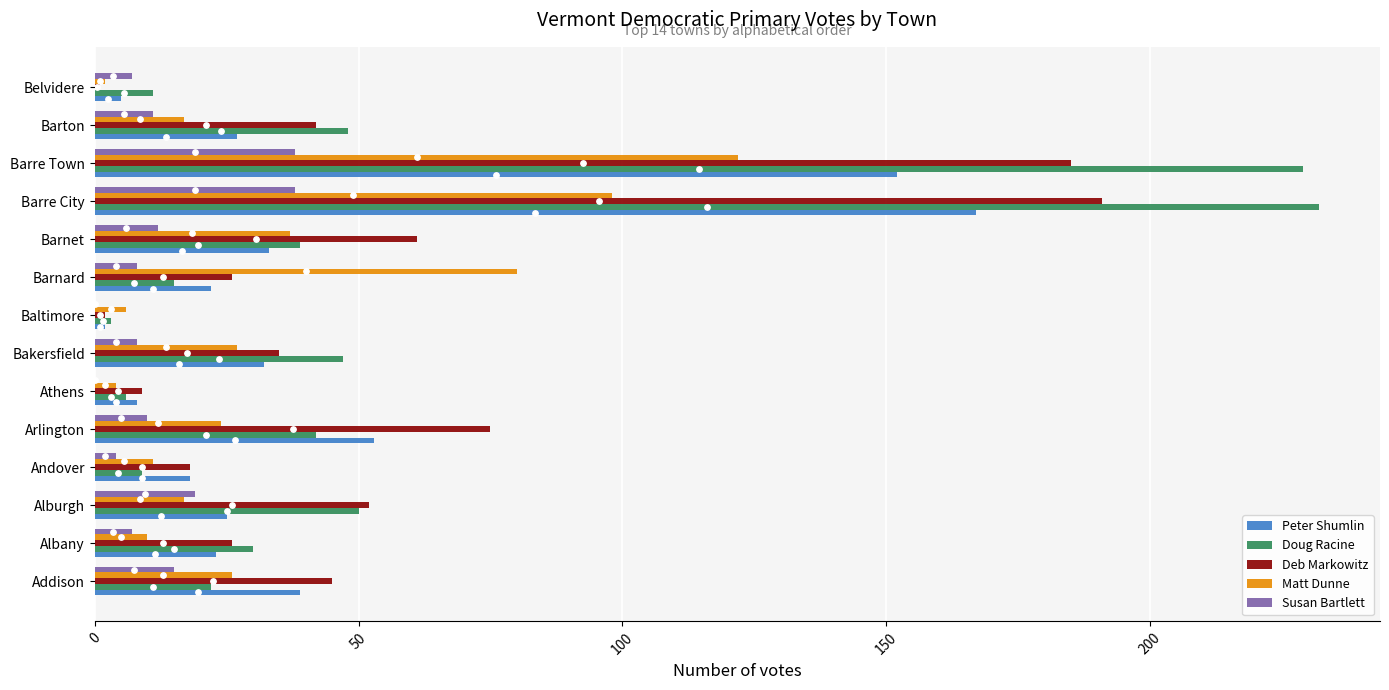

Which series contains the highest Y value?

Doug Racine